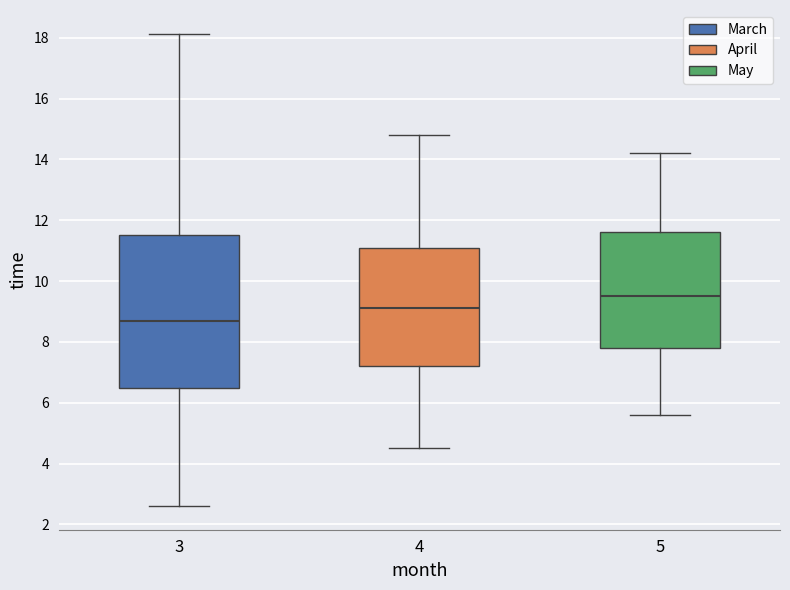

Which box has the highest median line?

5